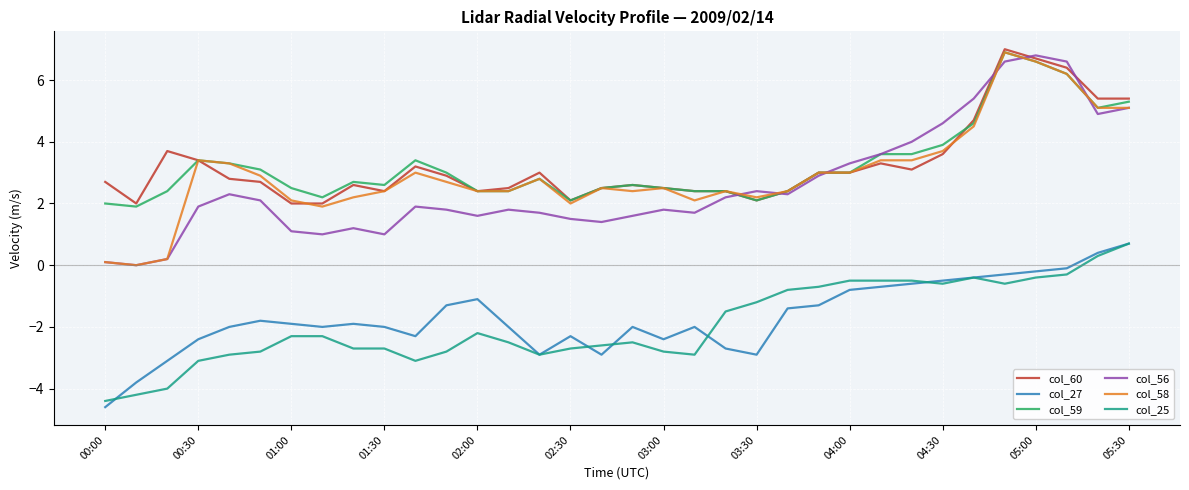

True or false: col_60 and col_56 cross at least once.

True